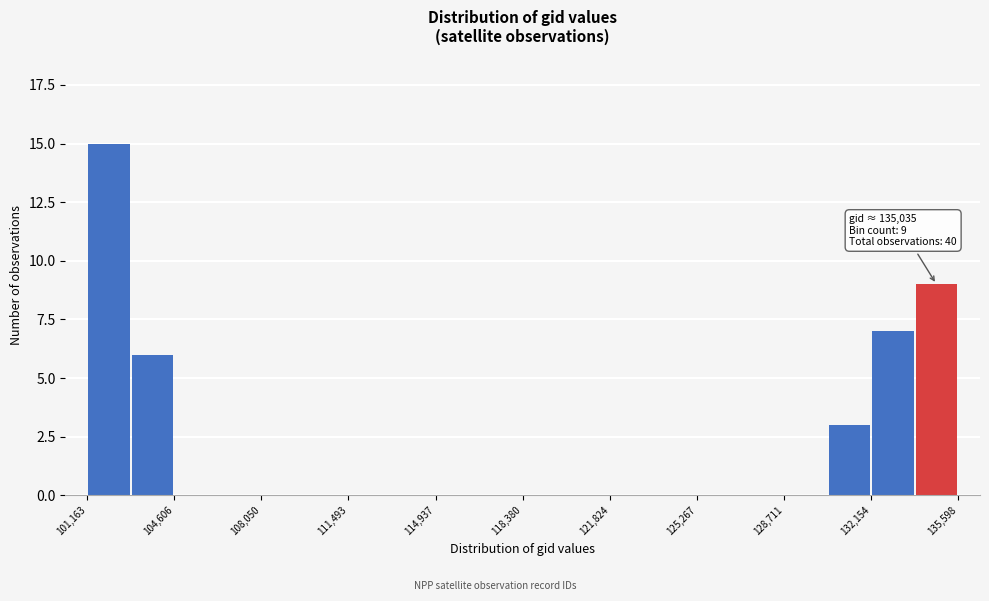

Read against the x-axis, roughly where is the centre of the tallest bar?

102000